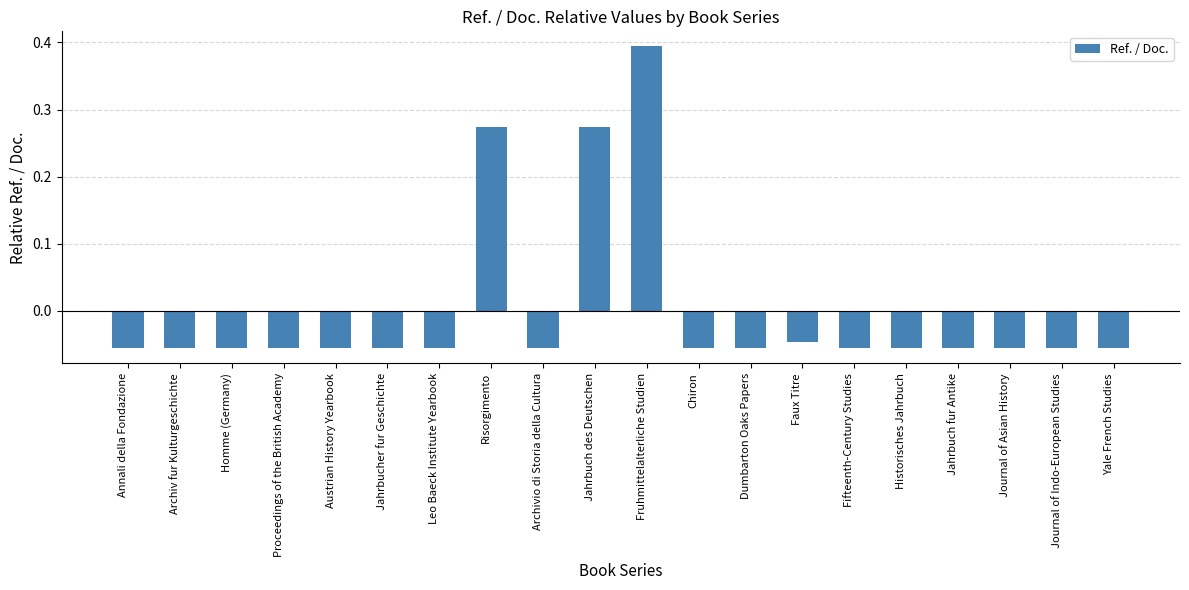

Which has a higher value, Faux Titre or Austrian History Yearbook?

Faux Titre